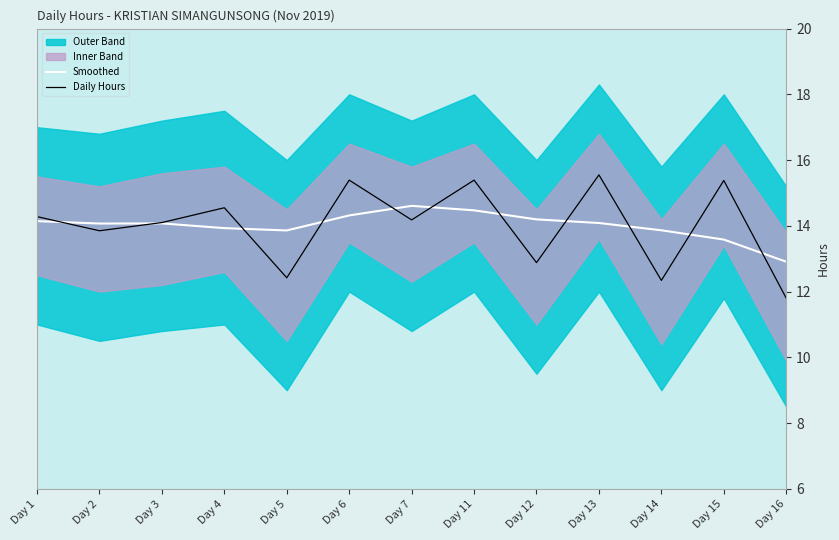

At Day 13, list the series in order from smallest to largest.

Smoothed, Daily Hours